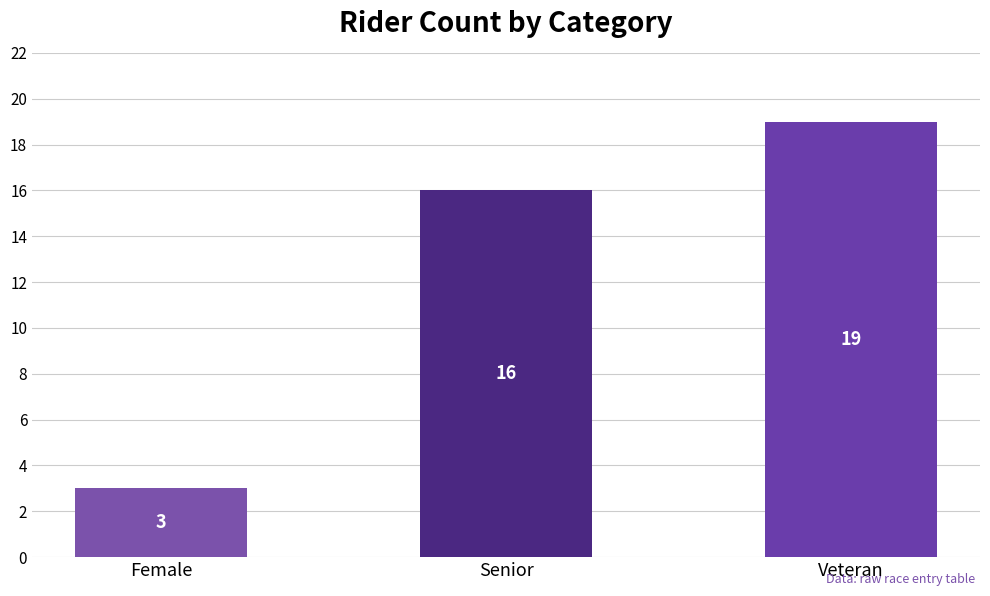

Reading left to right, extract all data points from this chart.

Female=3	Senior=16	Veteran=19